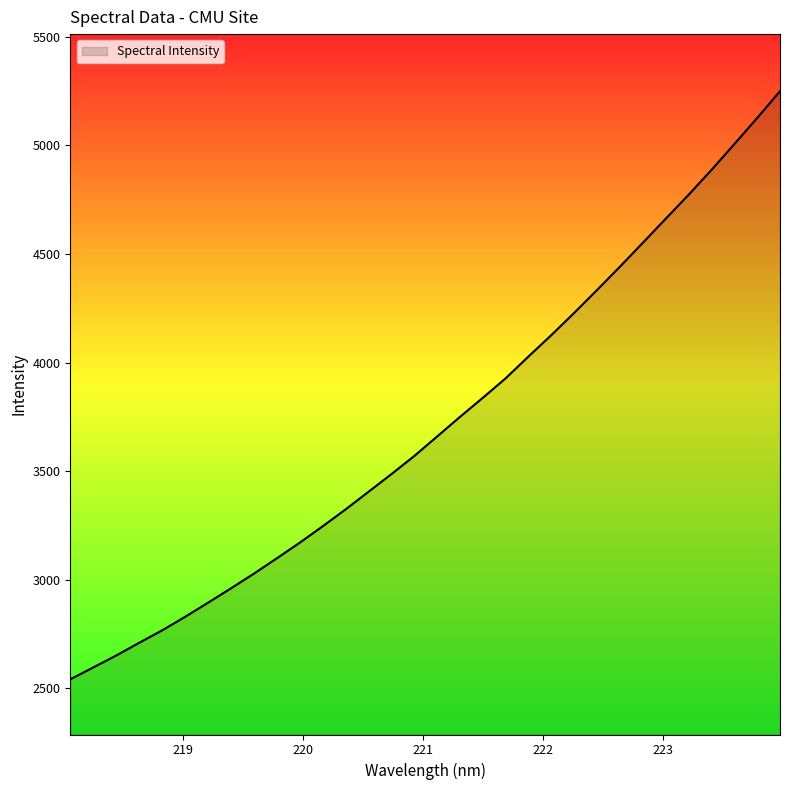

True or false: there are more than 1 points higher than both neighbors.

False